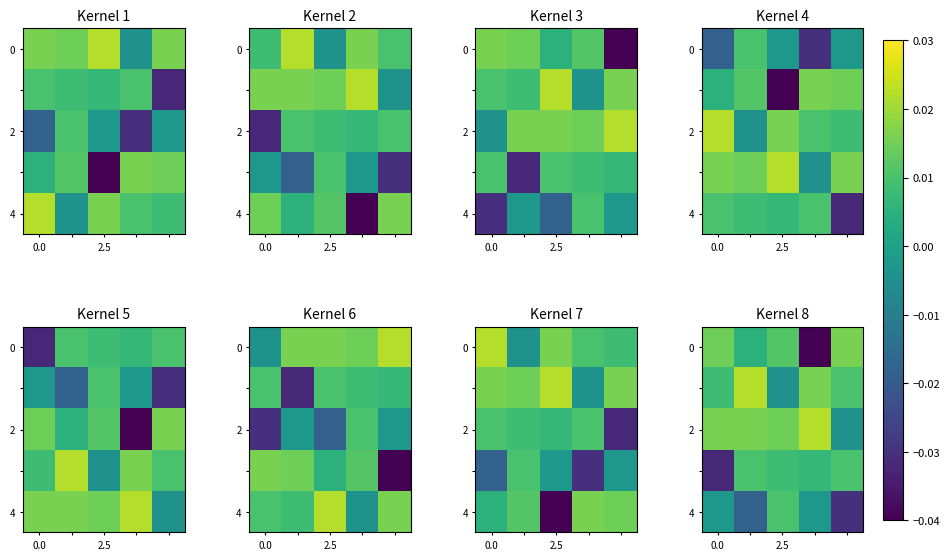

Is it true that 2 equals 0.0 at 2.5?

False